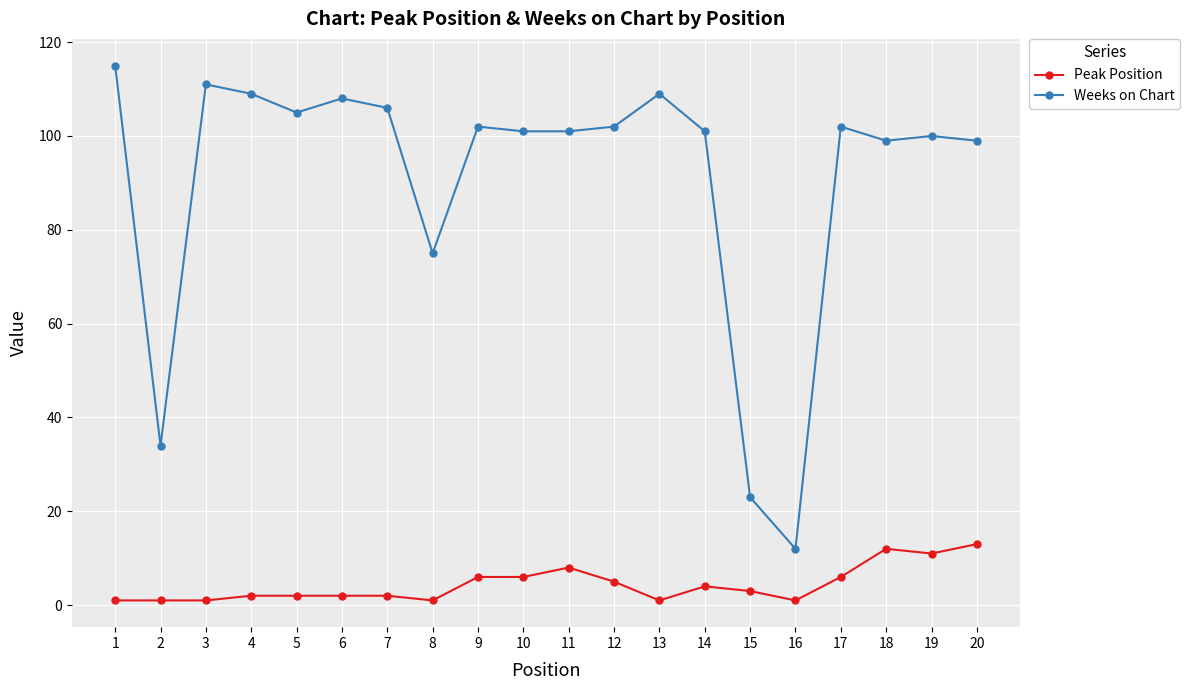

Does the chart display data point markers on the line(s)?

Yes